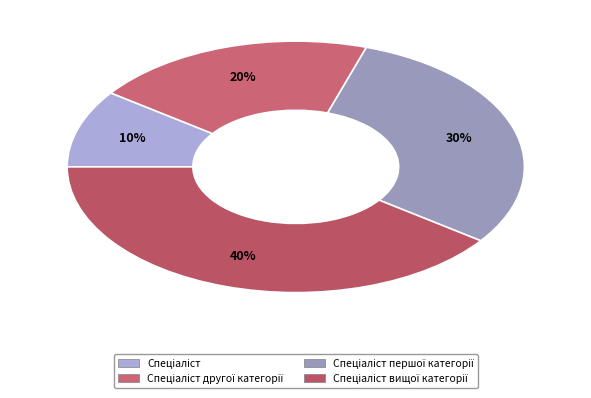

Rank the categories by value from highest to lowest.

Спеціаліст вищої категорії, Спеціаліст першої категорії, Спеціаліст другої категорії, Спеціаліст